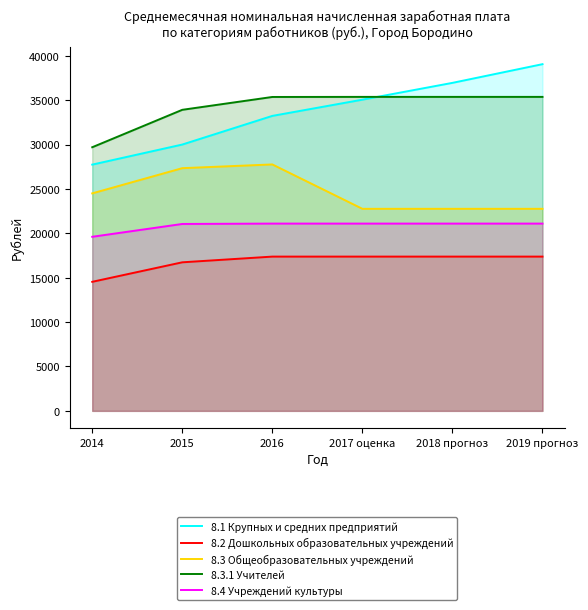

What is the difference between the highest and lowest values at 2016?

17983.3